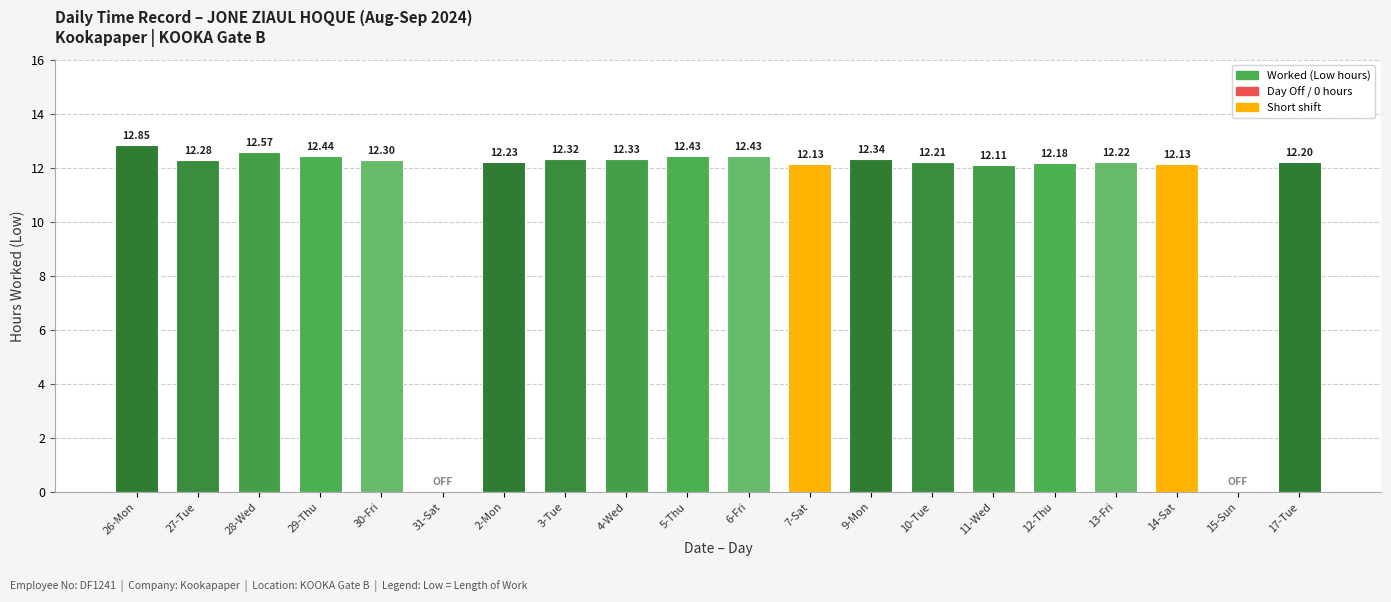

Approximately how many times larger is the value at 26-Mon compared to 11-Wed?

1.1